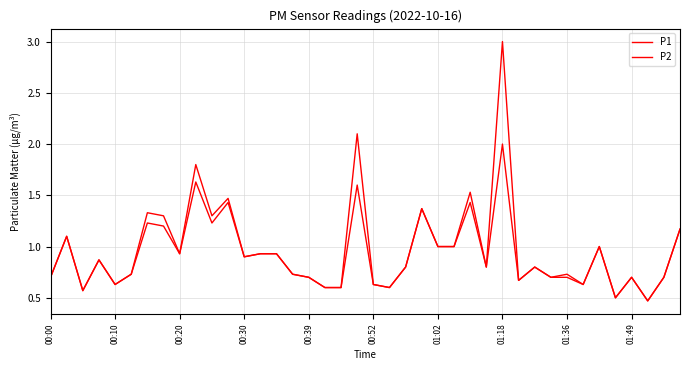

How many lines are shown in the chart?

2